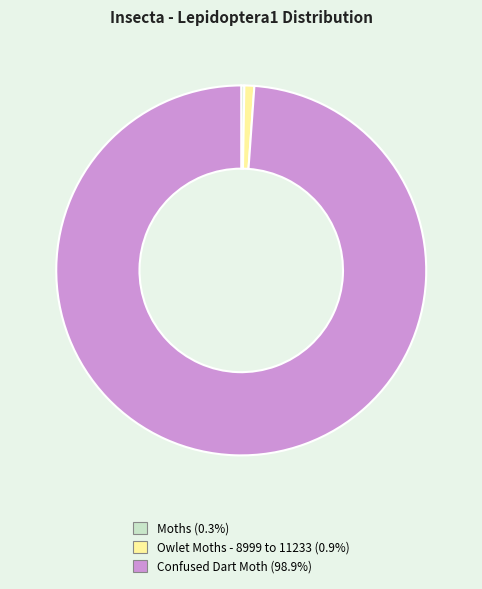

Is there a majority slice in this chart?

Yes